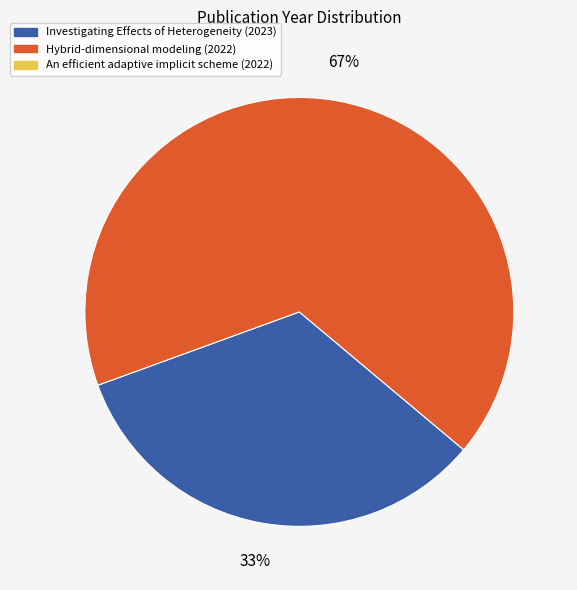

Is there any slice that represents more than half of the pie?

Yes